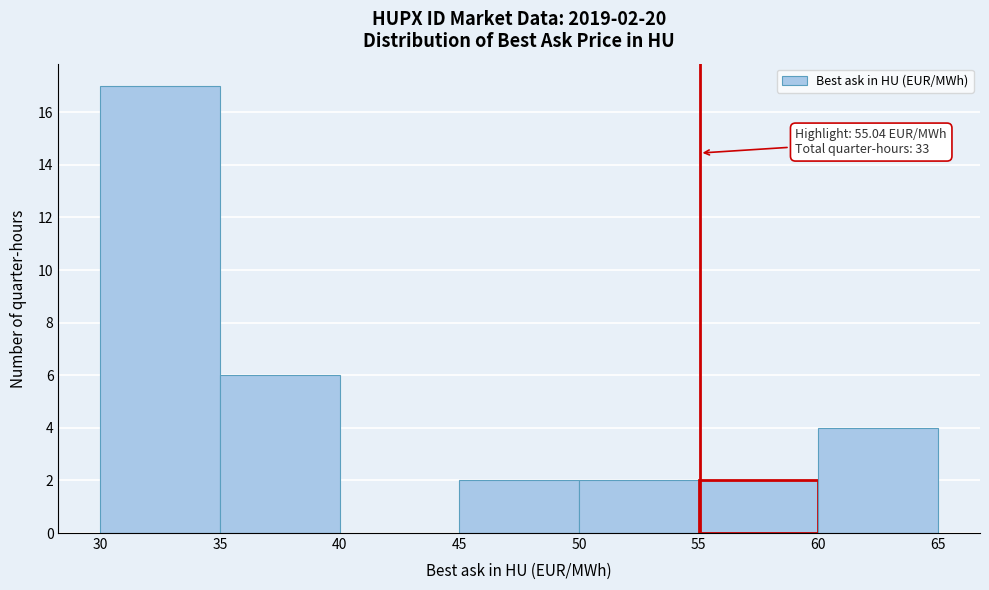

Over which range of the x-axis is the bar tallest?

30 to 35